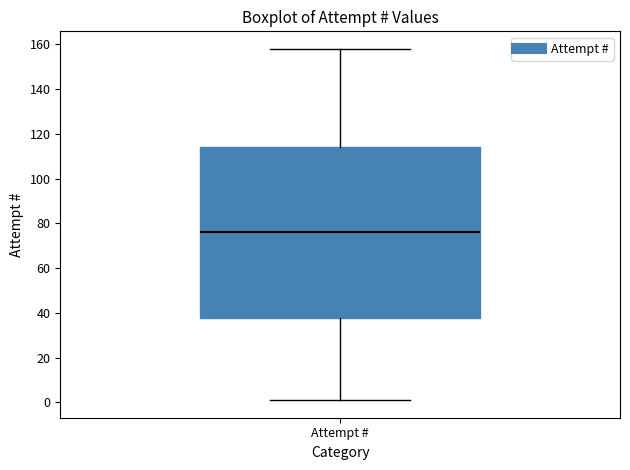

Transcribe this box plot: give where the median line is, the range the box spans, and where the two whiskers end, as read against the y-axis. The values are not printed on the chart, so give them approximately, as read against the axis.

median 76, box 38 to 114, whiskers 2 to 158